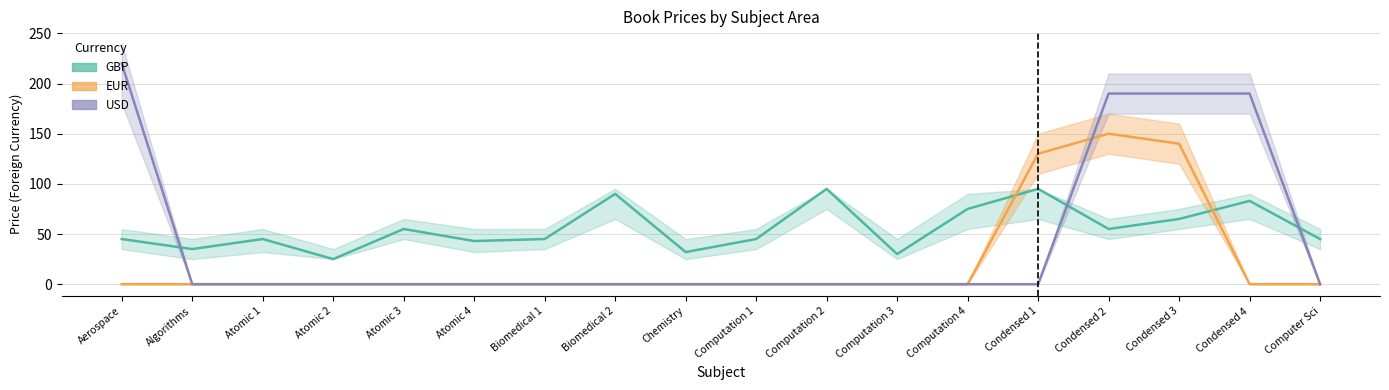

How many series are shown in this chart?

3